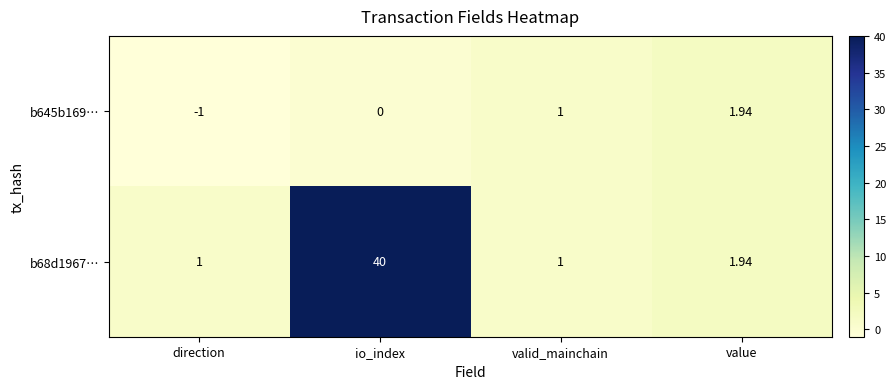

At which label is b68d1967… closest to 20?

value